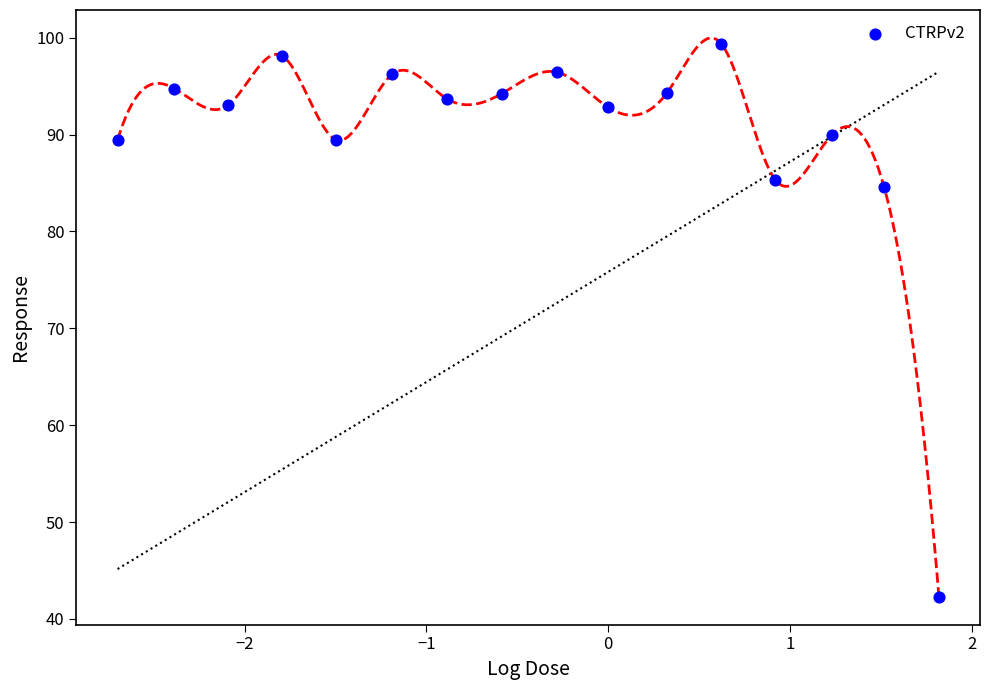

What is the range of Y values (max minus min)?

57.1